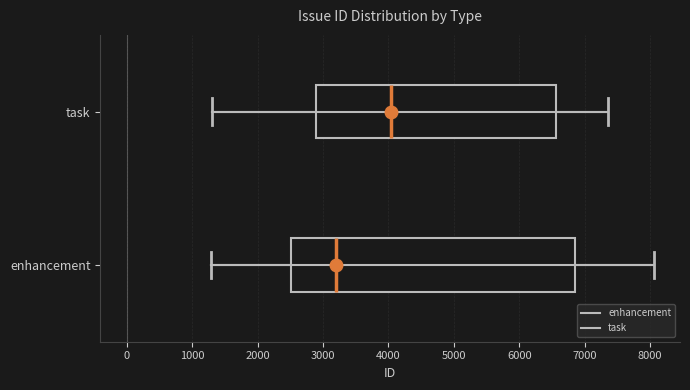

Which box's median line is the furthest to the right?

task